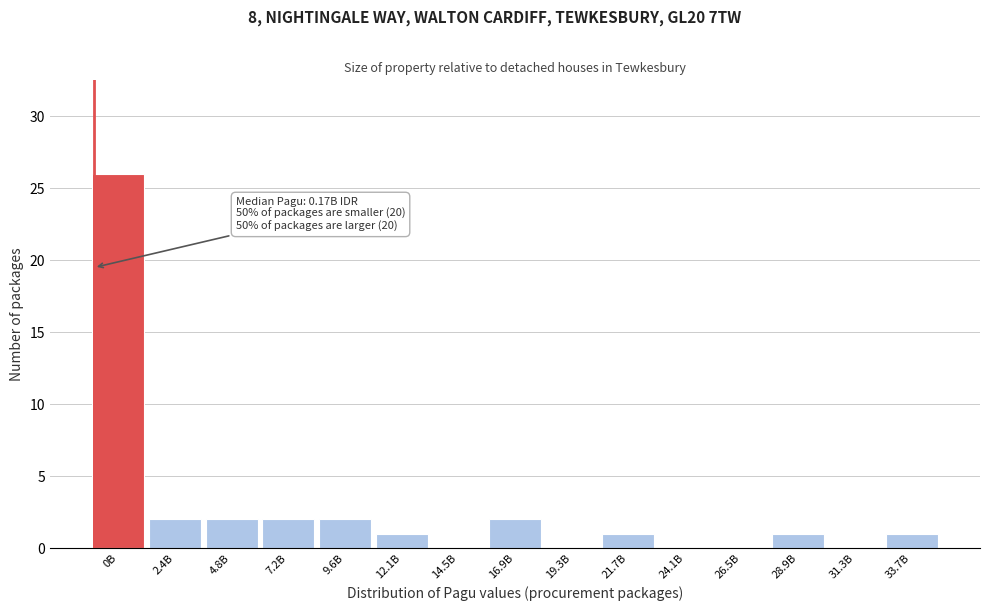

Reading right to left, list all the values displayed in this chart.

33.7B=1	31.3B=0	28.9B=1	26.5B=0	24.1B=0	21.7B=1	19.3B=0	16.9B=2	14.5B=0	12.1B=1	9.6B=2	7.2B=2	4.8B=2	2.4B=2	0B=26